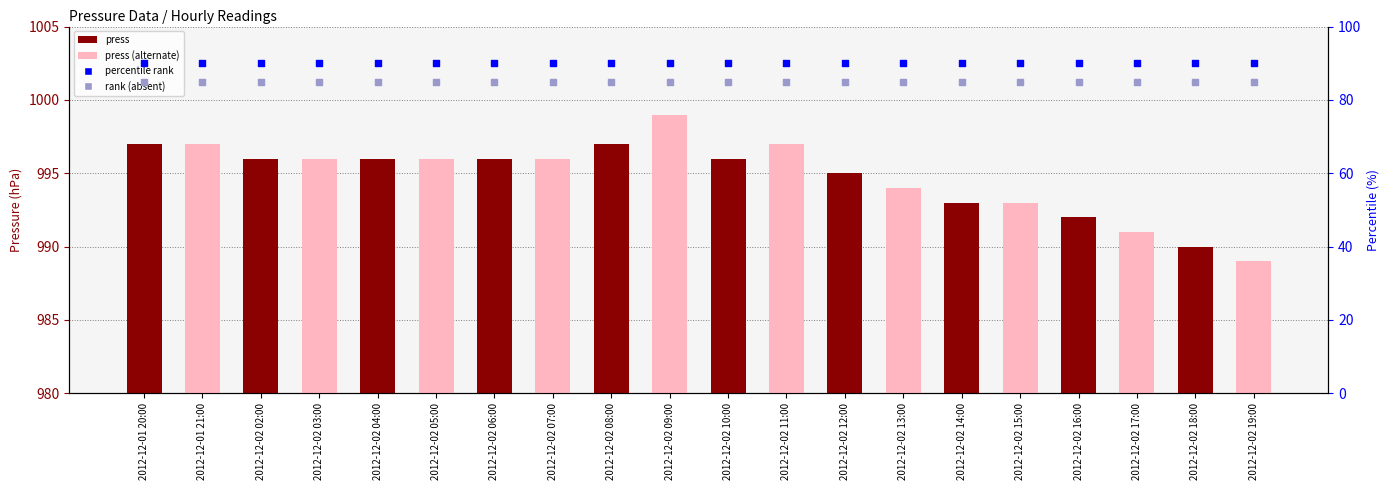

Is the value of press at 2012-12-02 09:00 greater than the value of percentile rank at 2012-12-02 02:00?

Yes